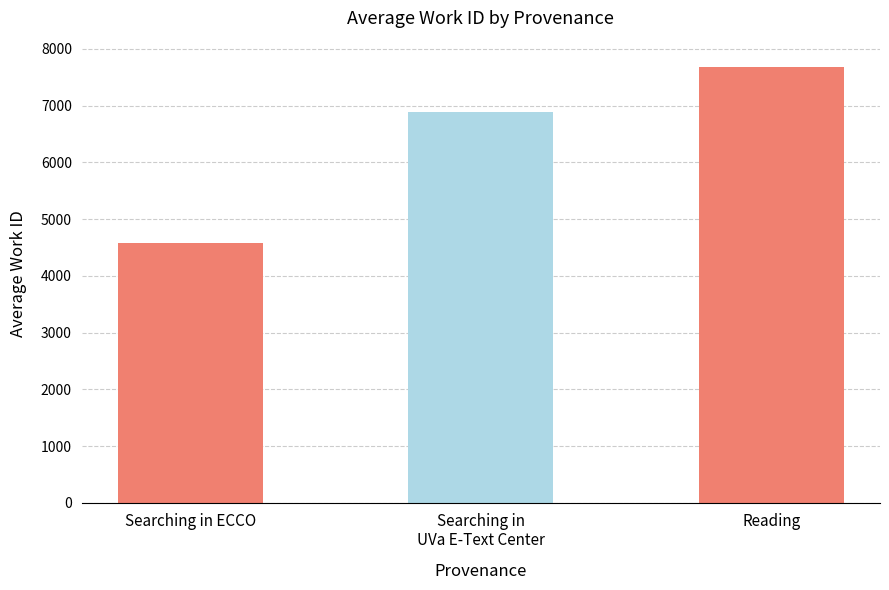

Reading left to right, what are all the values shown in this chart?

4582.0	6886.6	7688.0